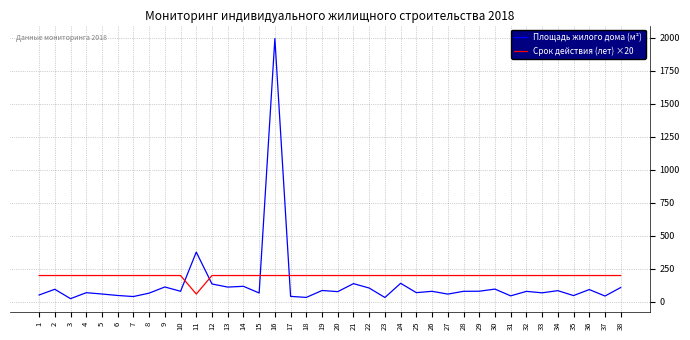

What is the spread (max minus min) of values at 4?

130.0